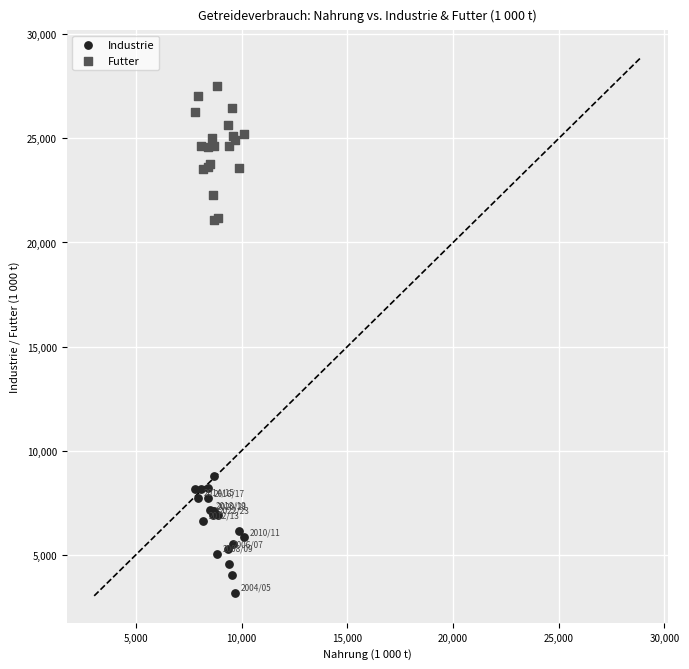

What are all the series names shown in the legend?

Industrie, Futter